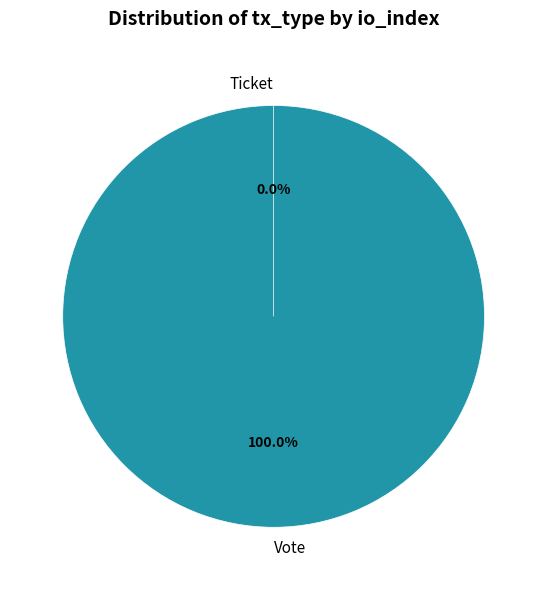

Rank the categories by value from highest to lowest.

Vote, Ticket